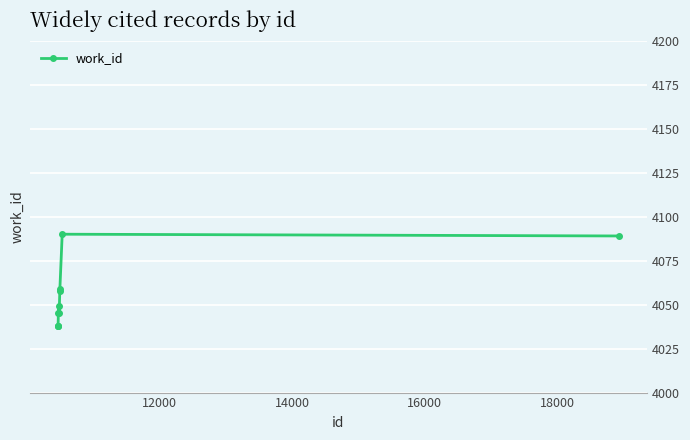

How many lines are shown in the chart?

1